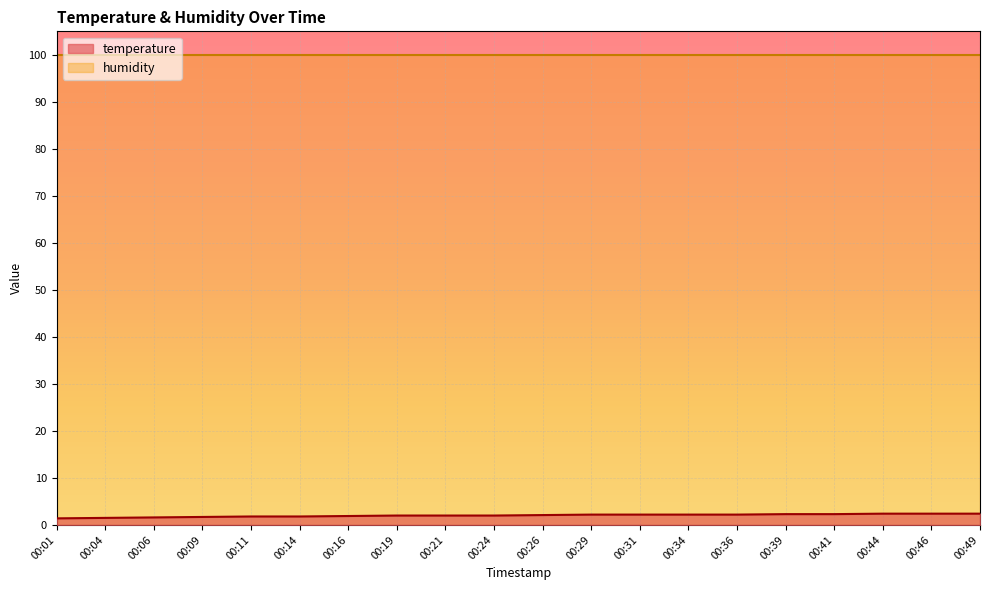

What is the sum of all values?

40.4